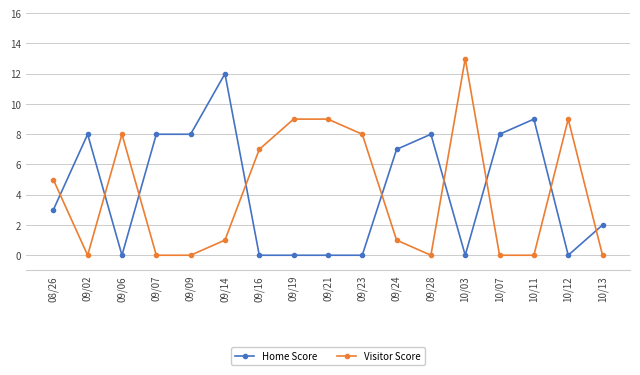

True or false: Visitor Score has a value of 6 at 10/13.

False